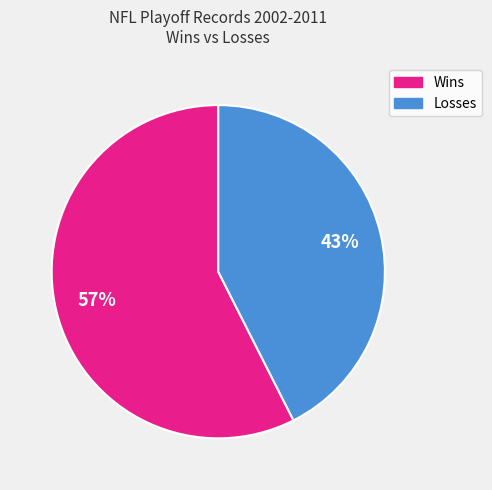

To the nearest percent, what is the average slice percentage?

50%